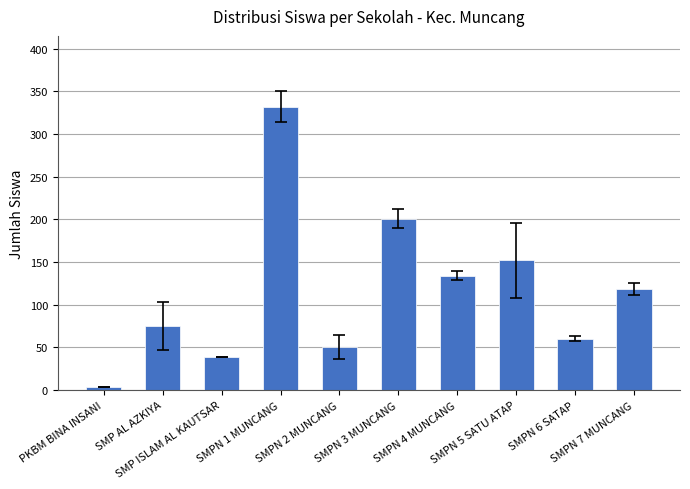

What is the difference between the second highest and second lowest values?

162